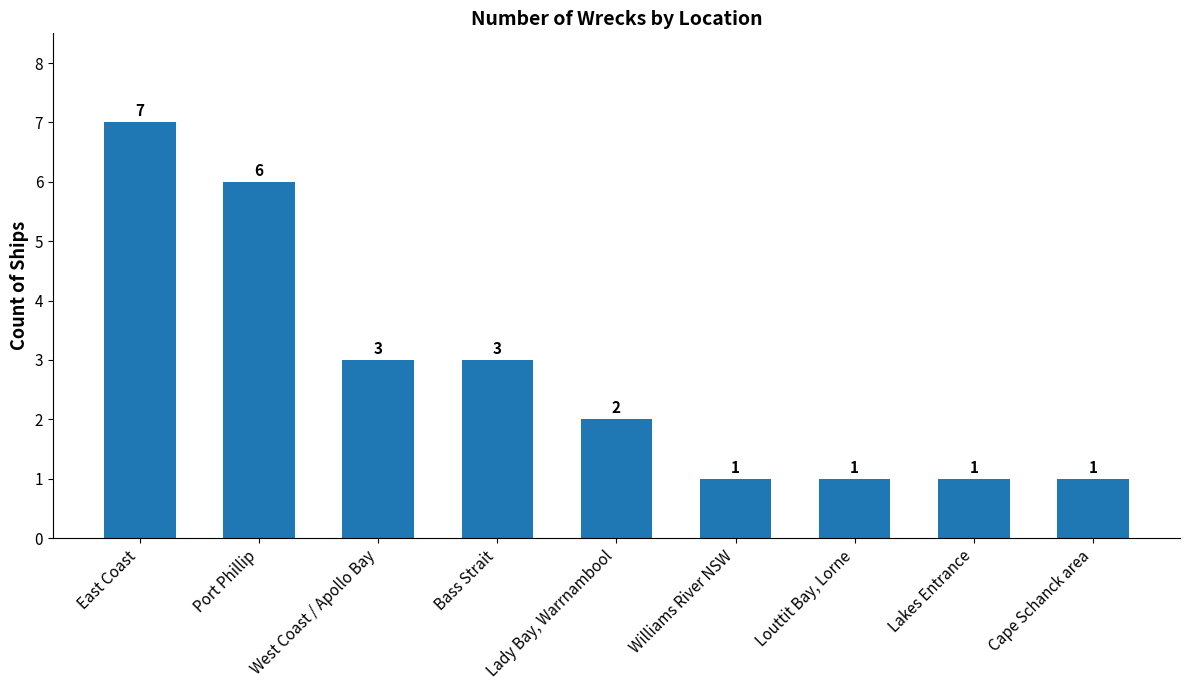

True or false: the data shows 3 at East Coast.

False